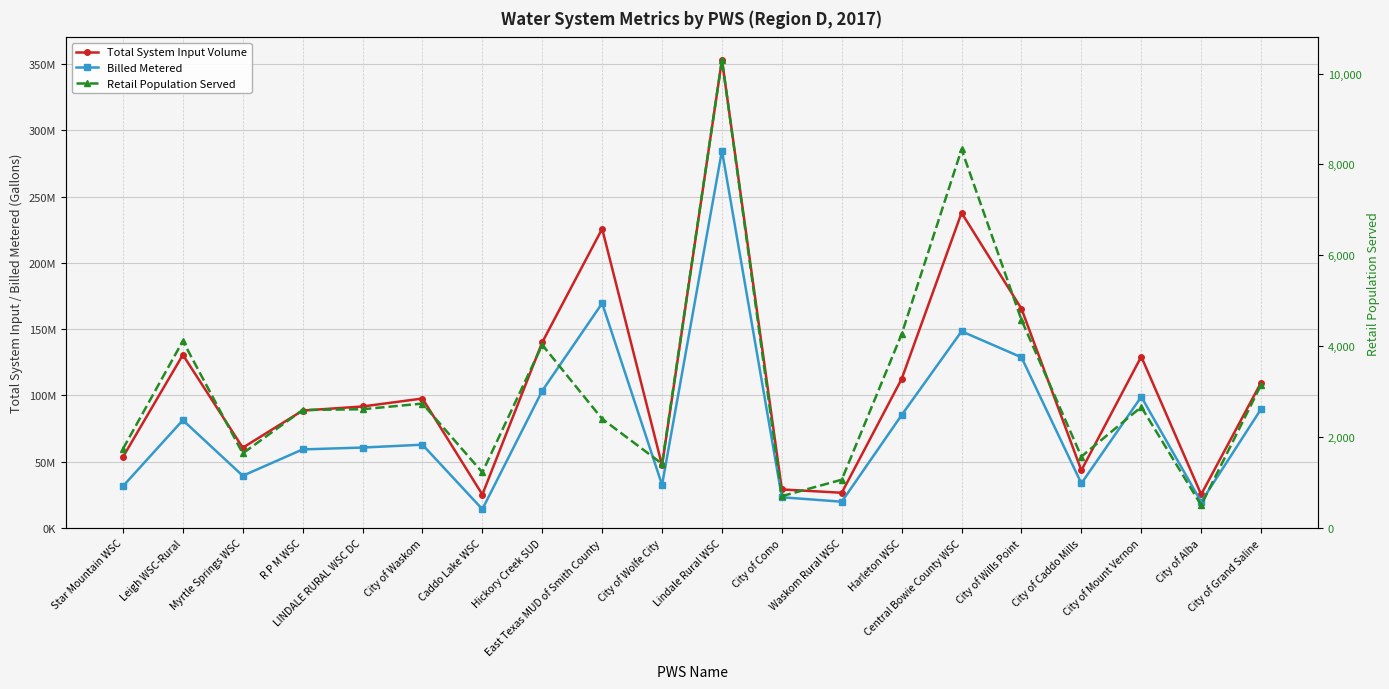

Which series has the largest total across all categories?

Total System Input Volume